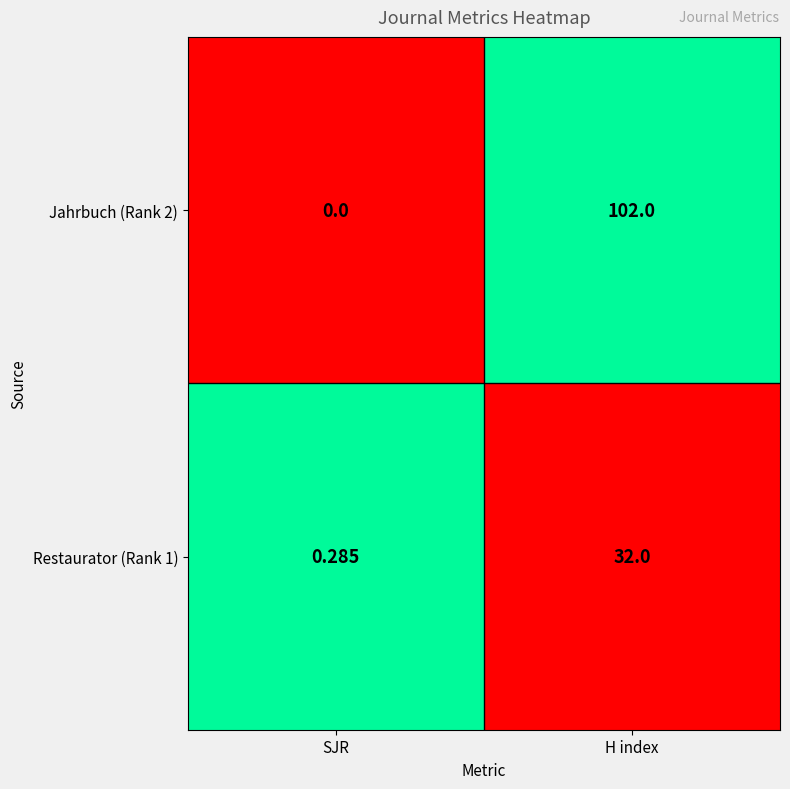

Is the value of Jahrbuch (Rank 2) at SJR greater than the value of Restaurator (Rank 1) at SJR?

No